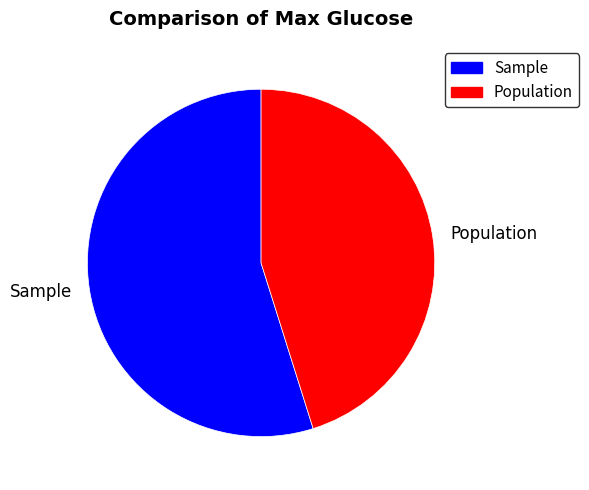

How many slices are in this pie chart?

2